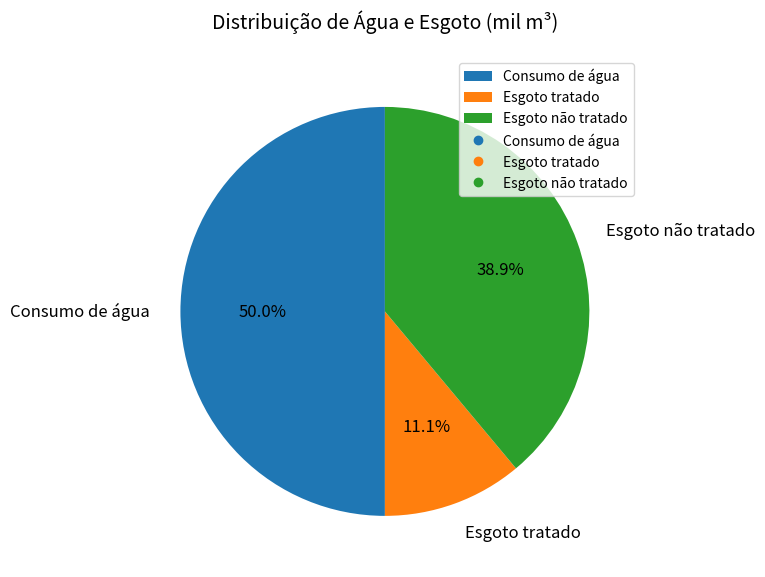

Is Esgoto tratado the majority of the pie?

No